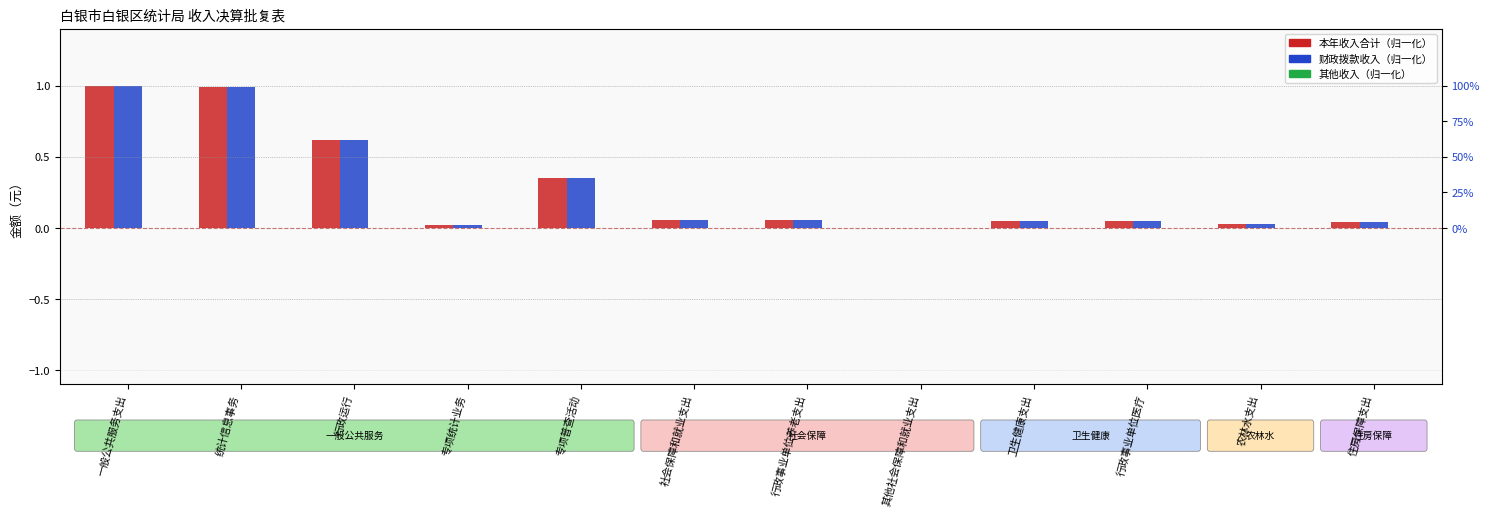

Reading left to right, transcribe all the data shown in this chart.

本年收入合计: 1.0	1.0	0.6	0.0	0.4	0.1	0.1	0.0	0.1	0.1	0.0	0.0
财政拨款收入: 1.0	1.0	0.6	0.0	0.4	0.1	0.1	0.0	0.1	0.1	0.0	0.0
其他收入: 0.0	0.0	0.0	0.0	0.0	0.0	0.0	0.0	0.0	0.0	0.0	0.0